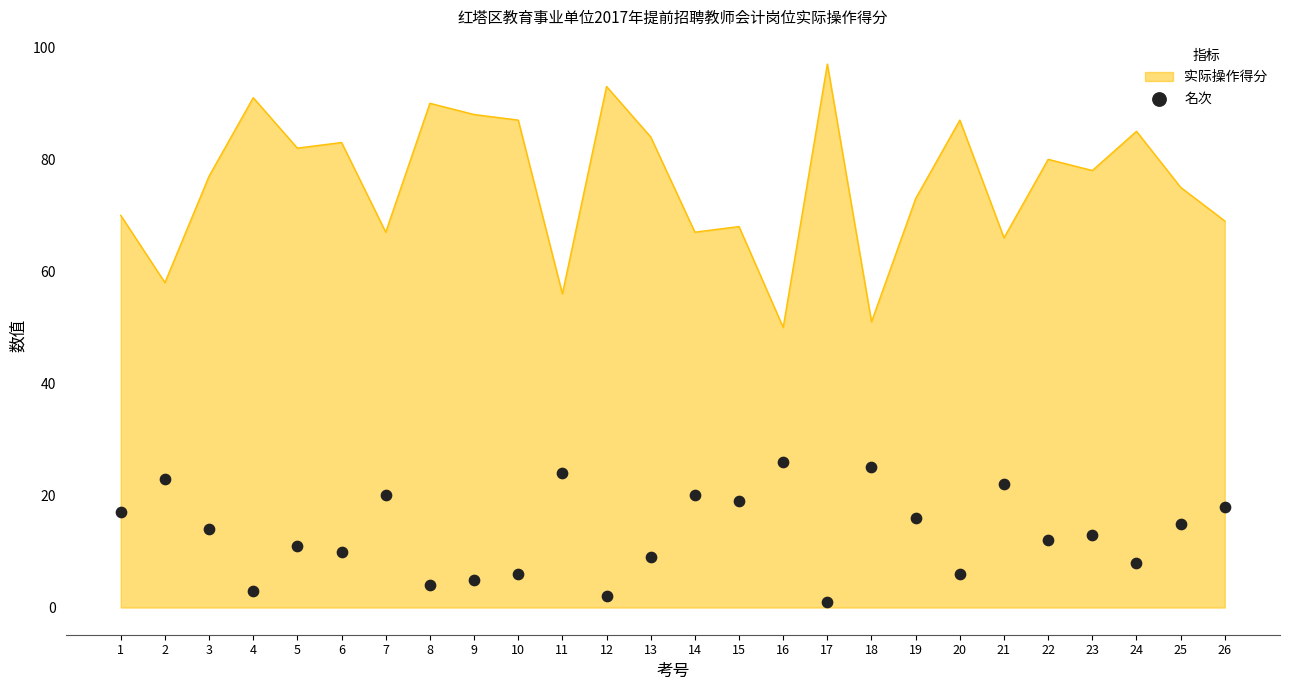

What is the ratio of the value at 3 to the value at 15?

0.7